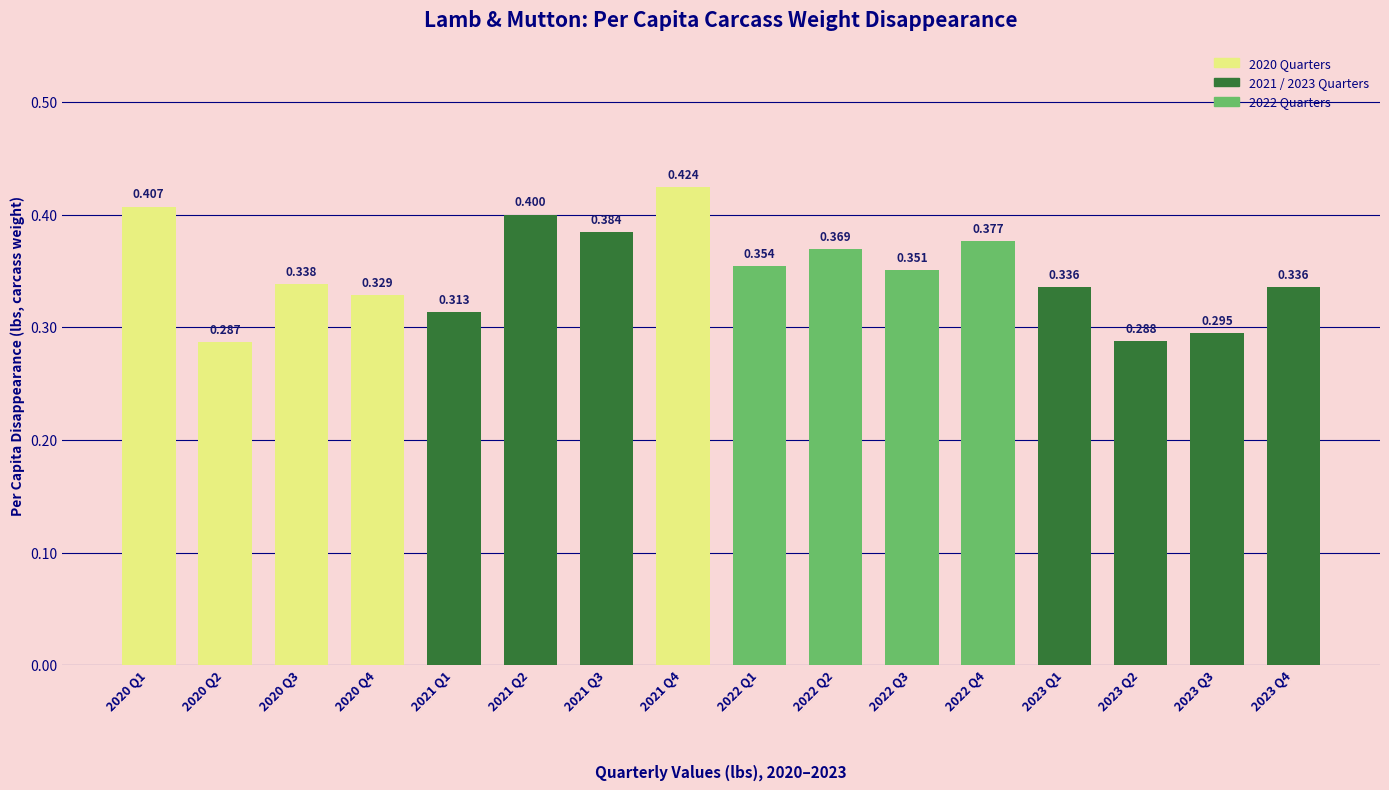

What is the difference between the second highest and second lowest values?

0.1